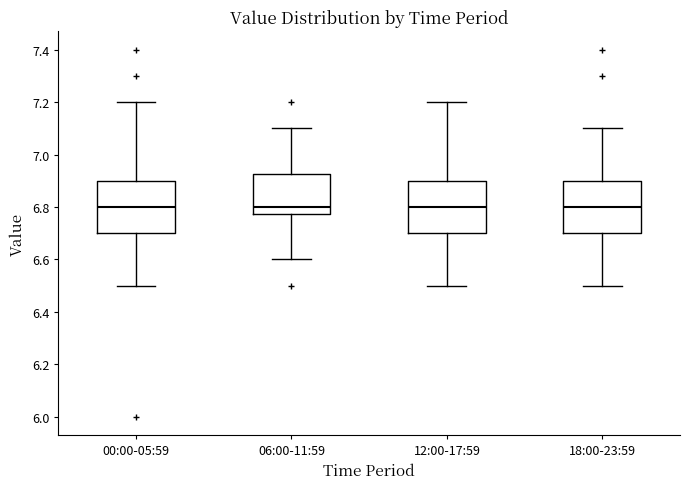

Reading left to right, read every box against the y-axis: the position of its median line, the range the box covers, and the ends of its whiskers. The values are not printed on the chart, so give them approximately, as read against the axis.

00:00-05:59: median 6.80, box 6.70 to 6.90, whiskers 6.50 to 7.20
06:00-11:59: median 6.80, box 6.78 to 6.92, whiskers 6.60 to 7.10
12:00-17:59: median 6.80, box 6.70 to 6.90, whiskers 6.50 to 7.20
18:00-23:59: median 6.80, box 6.70 to 6.90, whiskers 6.50 to 7.10